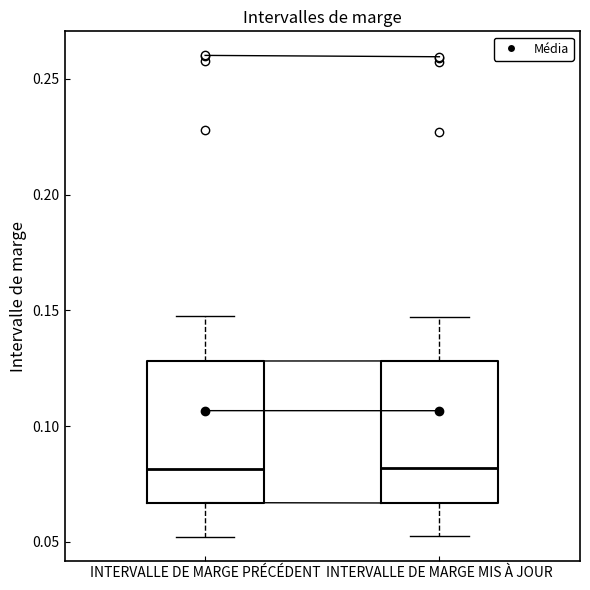

Reading left to right, read every box against the y-axis: the position of its median line, the range the box covers, and the ends of its whiskers. The values are not printed on the chart, so give them approximately, as read against the axis.

INTERVALLE DE MARGE PRÉCÉDENT: median 0.080, box 0.065 to 0.130, whiskers 0.050 to 0.150
INTERVALLE DE MARGE MIS À JOUR: median 0.080, box 0.065 to 0.130, whiskers 0.050 to 0.145